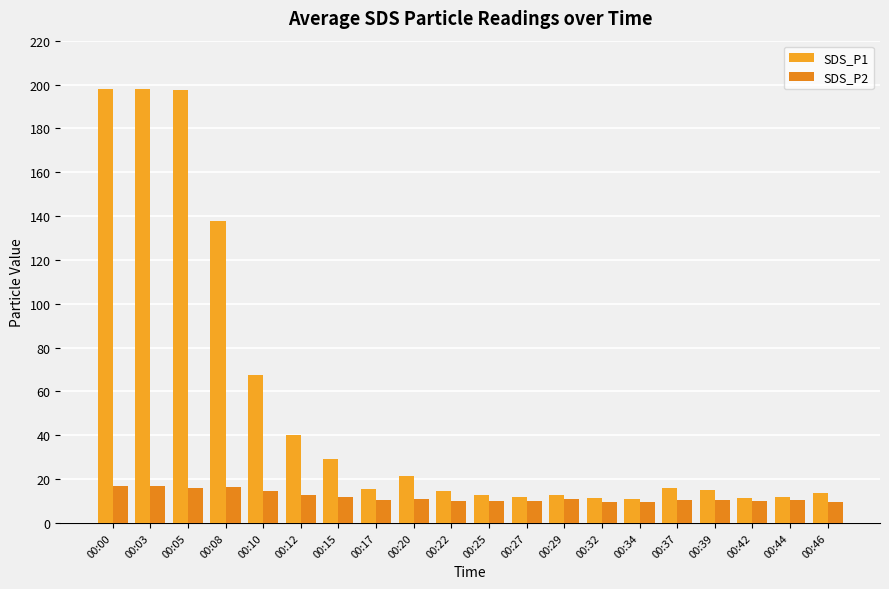

Reading right to left, transcribe all the data shown in this chart.

SDS_P1: 13.8	11.8	11.3	15.0	15.9	10.9	11.2	12.8	12.0	12.7	14.6	21.5	15.7	29.2	40.2	67.5	137.7	197.5	198.1	197.9
SDS_P2: 9.5	10.5	10.2	10.5	10.7	9.6	9.7	10.8	10.0	9.9	10.1	10.8	10.5	12.0	12.7	14.7	16.2	16.0	16.9	16.9